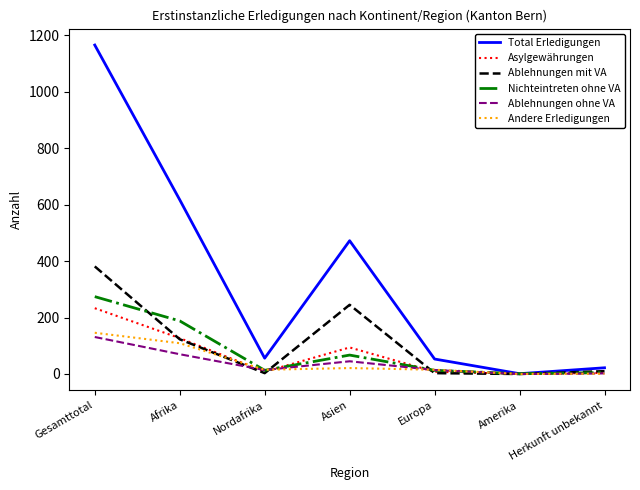

Which series has the largest range (max minus min)?

Total Erledigungen